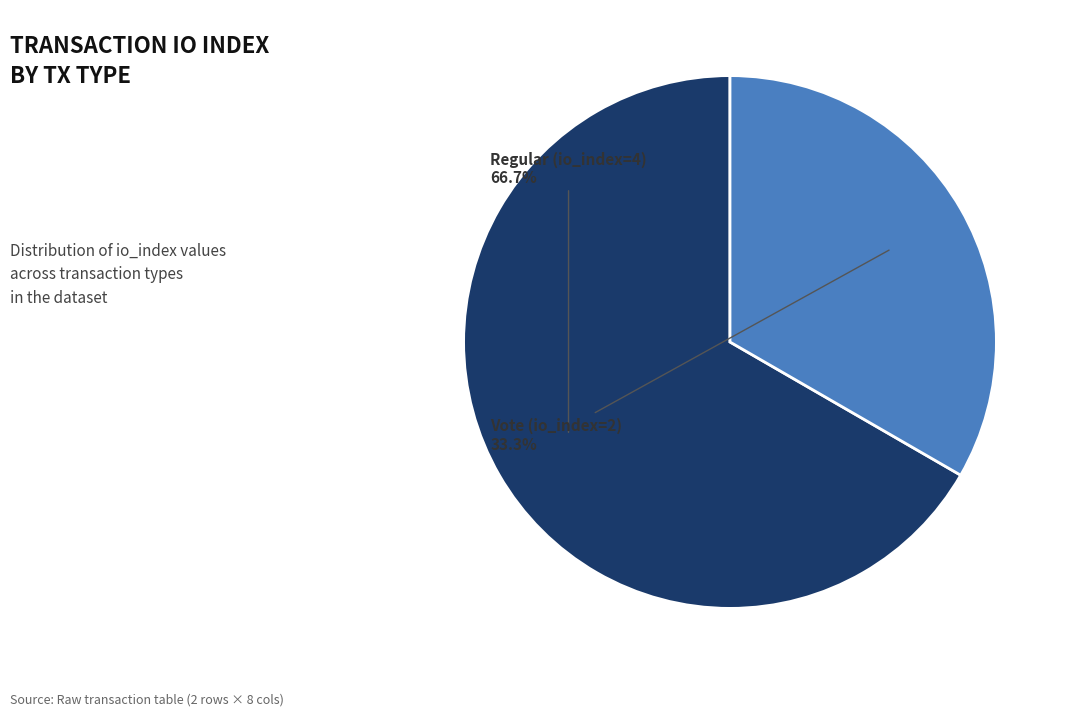

Does any single category account for the majority?

Yes